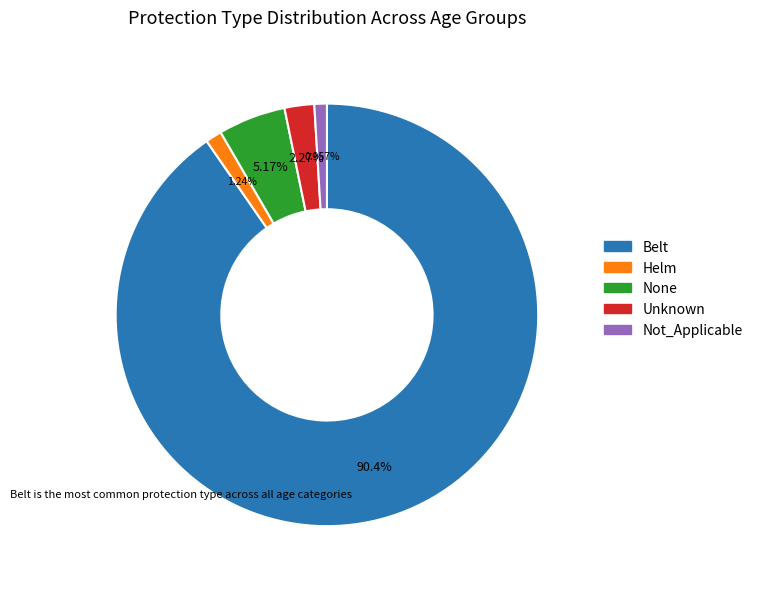

Which has a higher value, Not_Applicable or None?

None